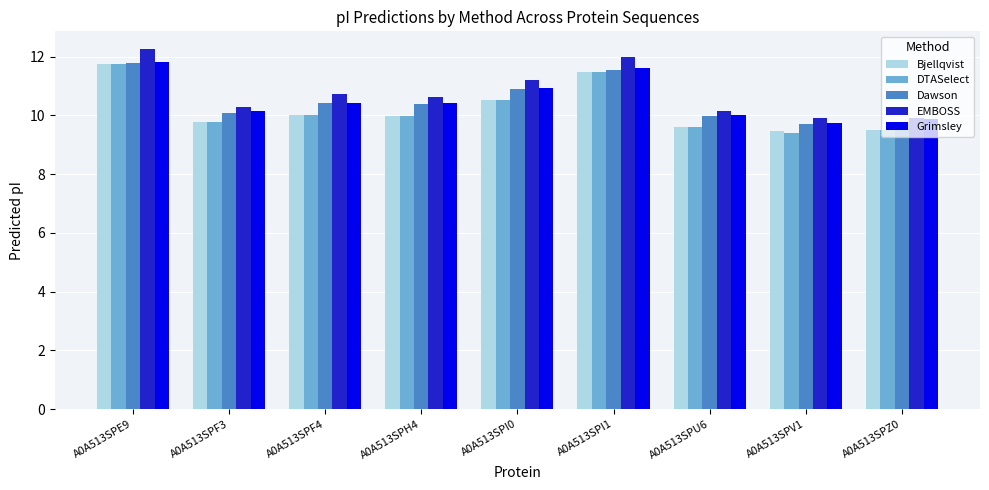

What is the difference between the second highest and second lowest values in the Bjellqvist series?

2.0